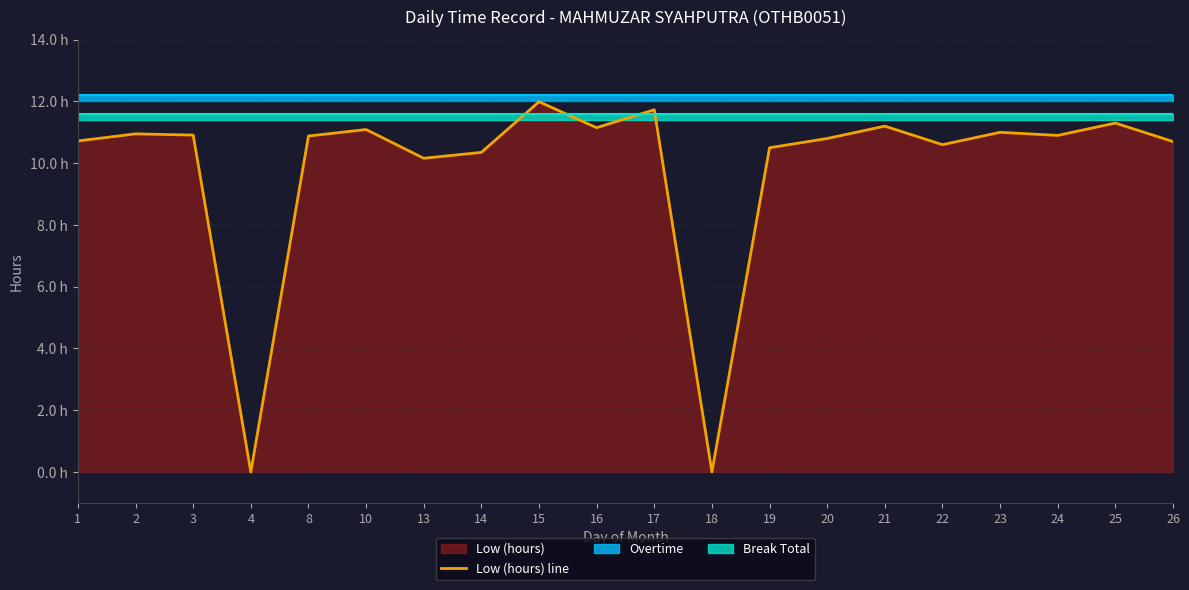

The value at 2 is 15.4. True or false?

False